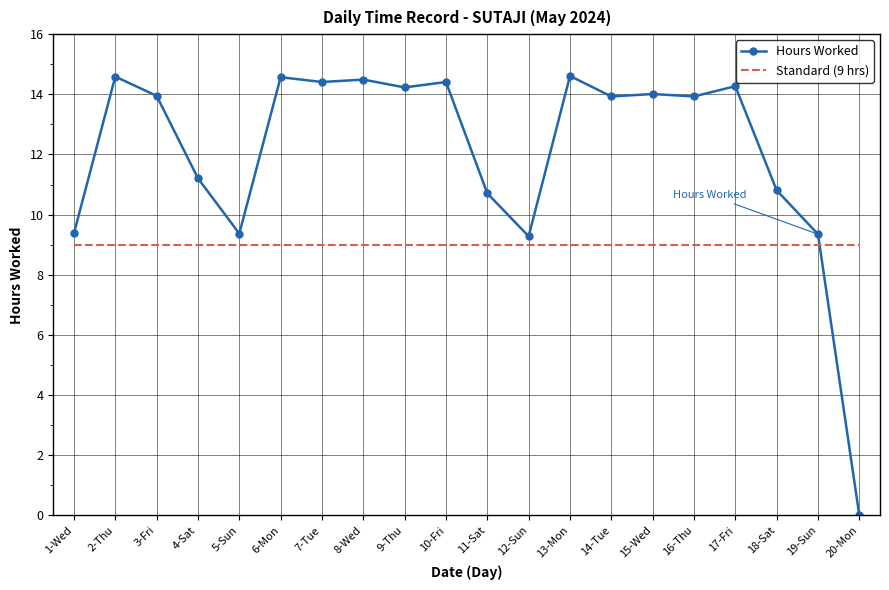

What is the average value of the Standard (9 hrs) series?

9.0